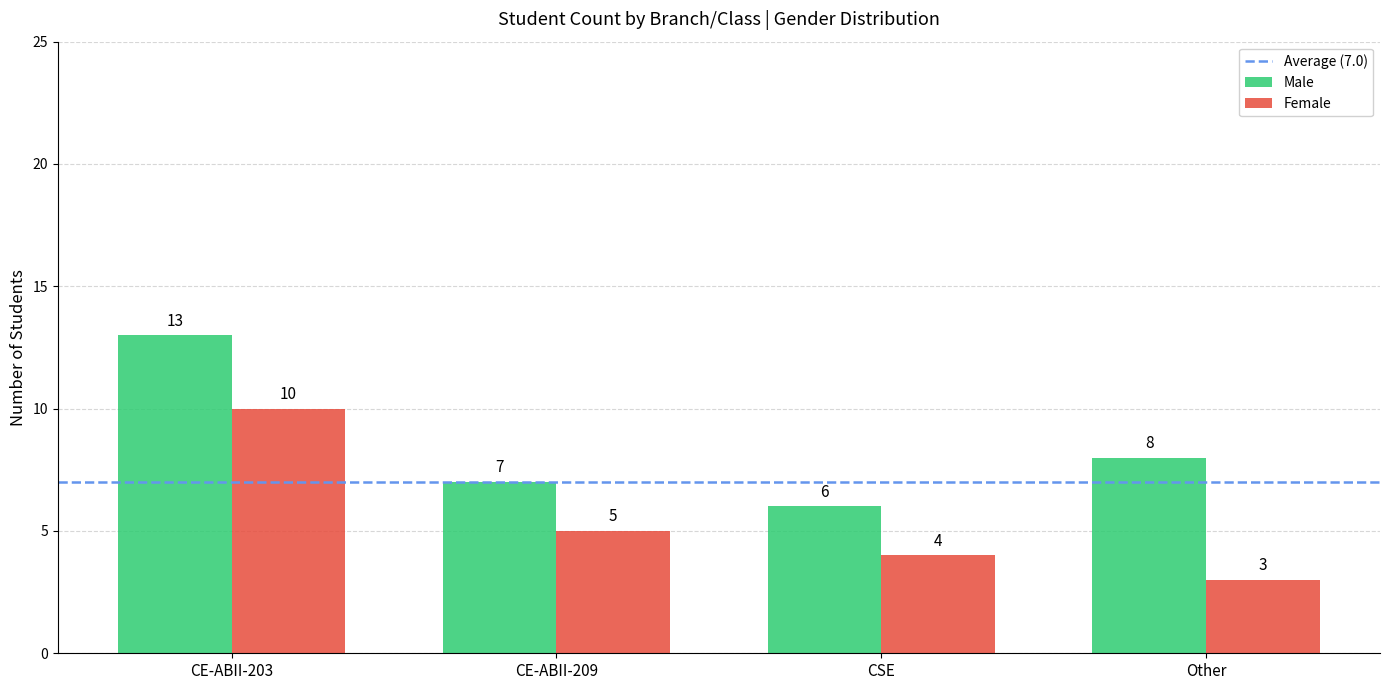

Which series changed the most between CE-ABII-203 and Other?

Female